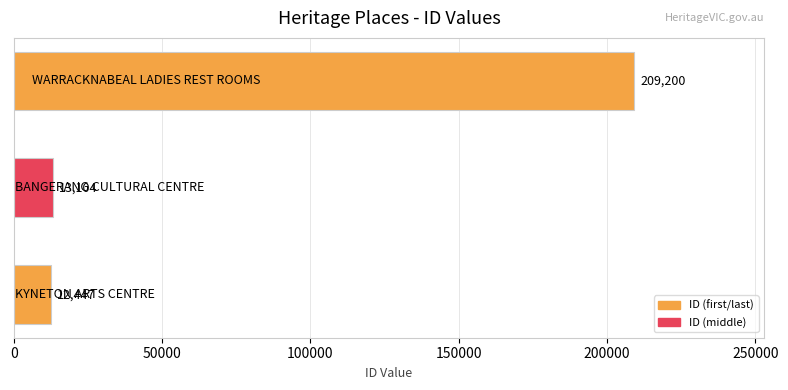

What is the minimum value shown in the chart?

12447